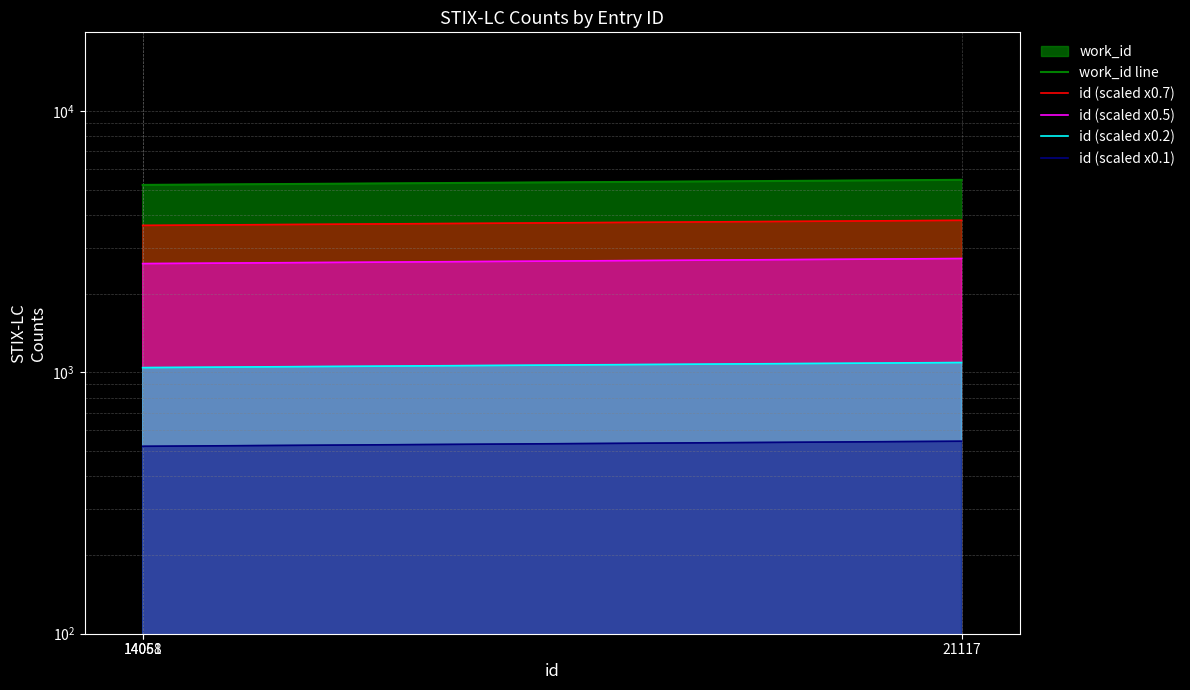

The id (scaled x0.2) series shows 1090.4 at 21117. True or false?

True